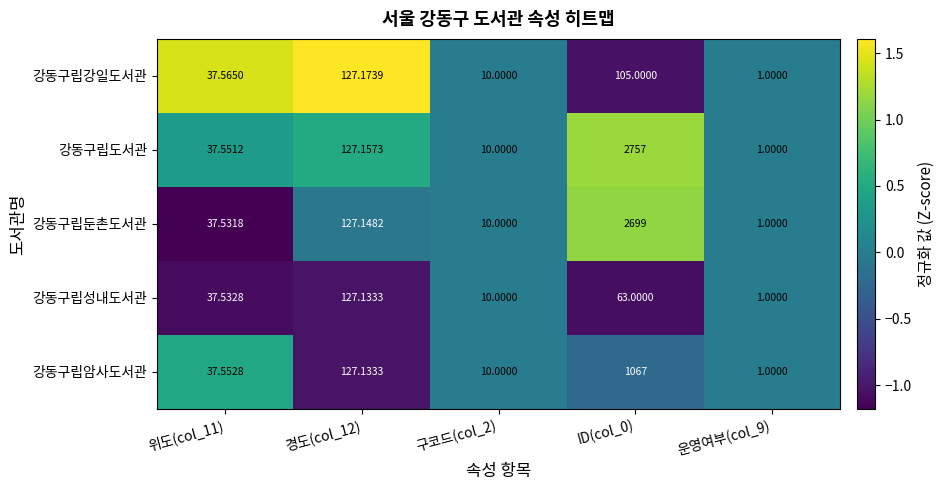

Which category has the highest value across all series?

ID(col_0)